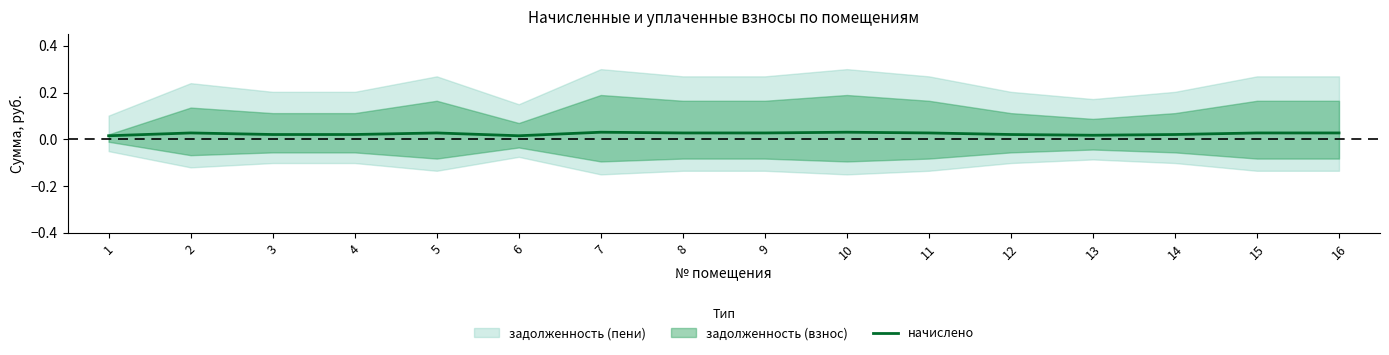

List the labels in order of value, largest first.

7, 10, 2, 5, 8, 9, 11, 15, 16, 3, 4, 12, 14, 13, 1, 6